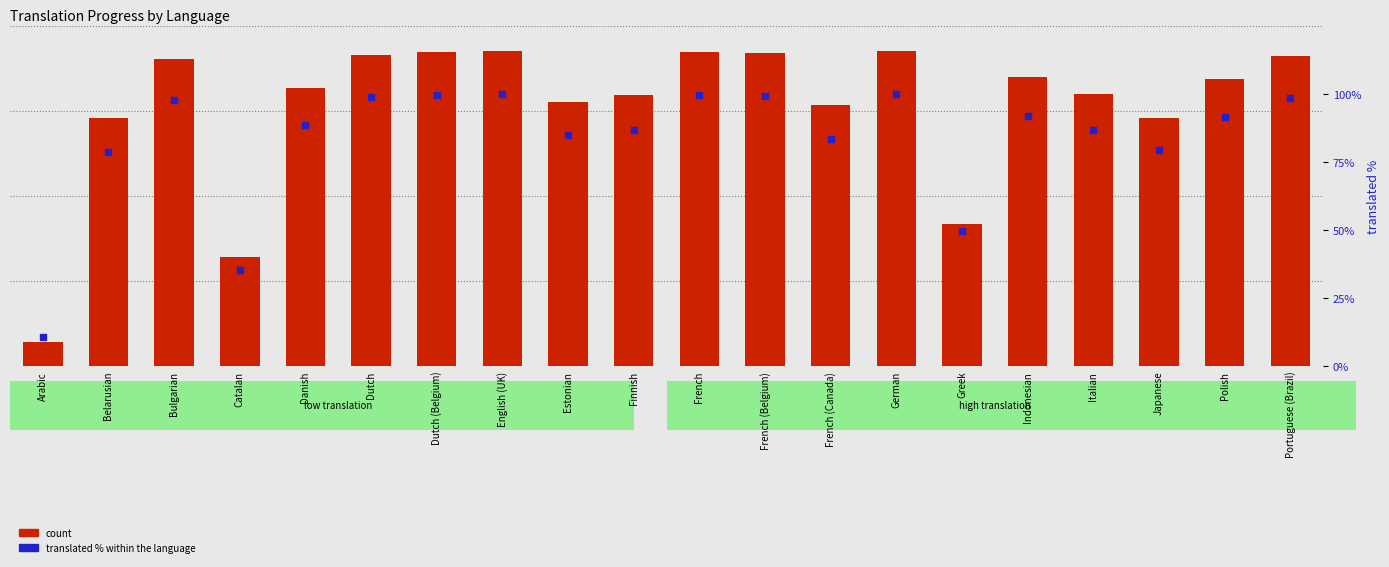

Which series reaches the minimum Y coordinate?

translated % within the language